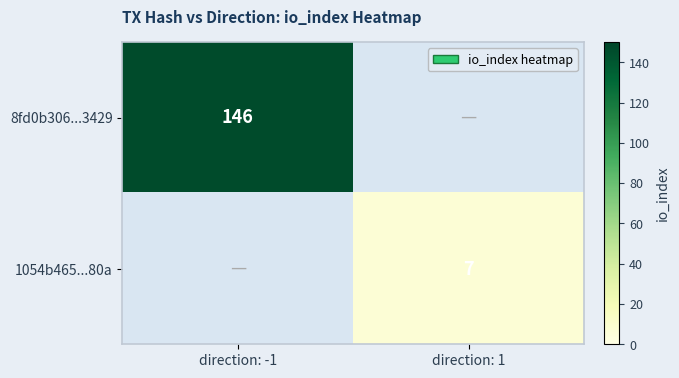

Is it true that 1054b465...80a equals 4 at direction: 1?

False